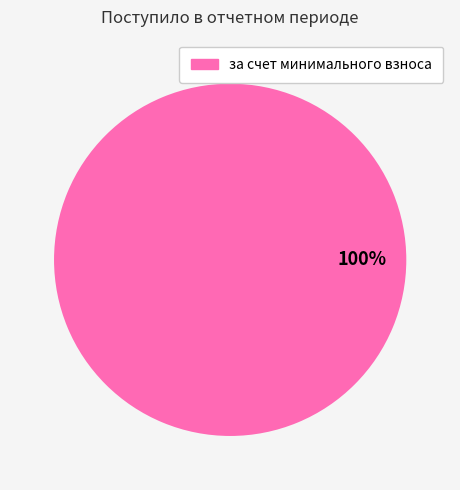

Rank the categories by value from highest to lowest.

за счет минимального взноса